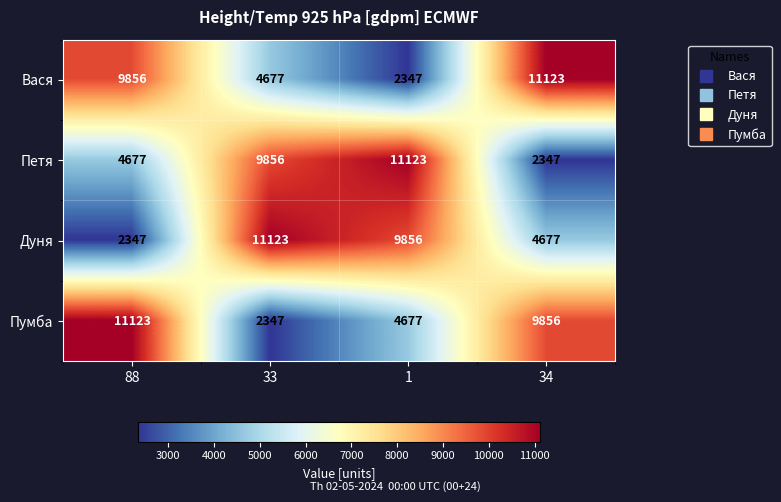

Rank the series at 33 from highest to lowest value.

Дуня, Петя, Вася, Пумба